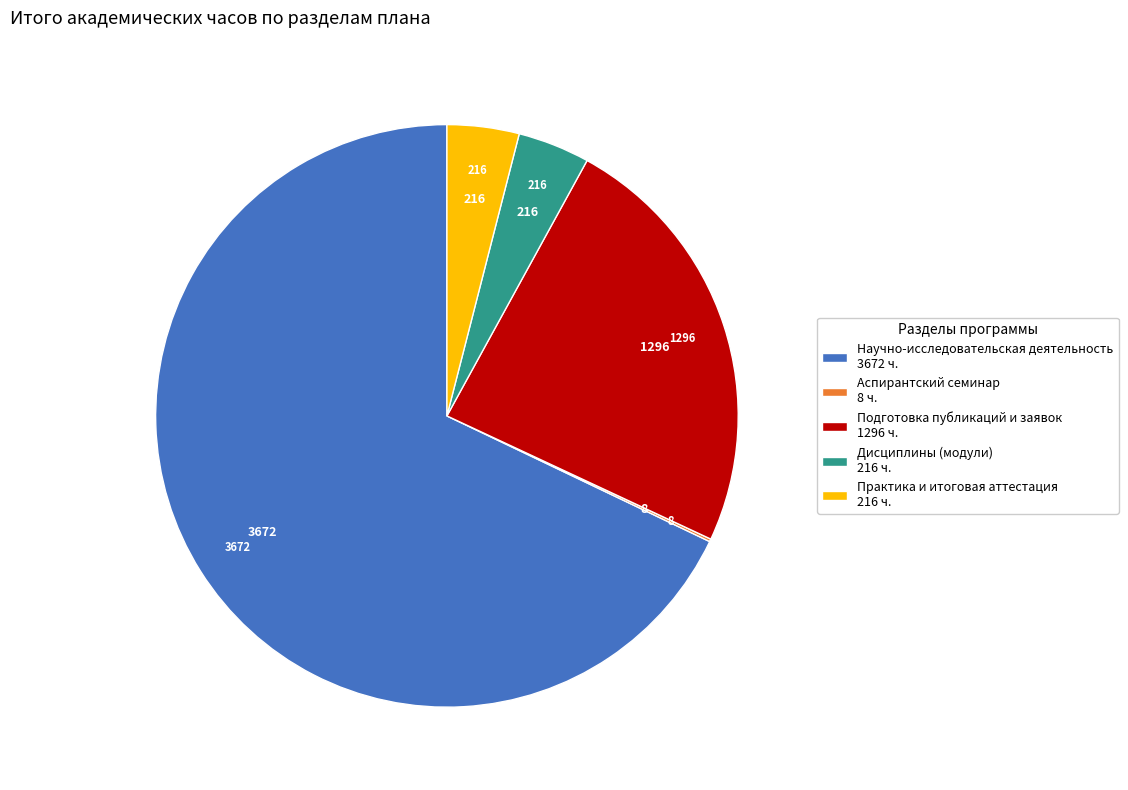

Is the sum of Дисциплины (модули) 216 ч. and Практика и итоговая аттестация 216 ч. greater than half?

No